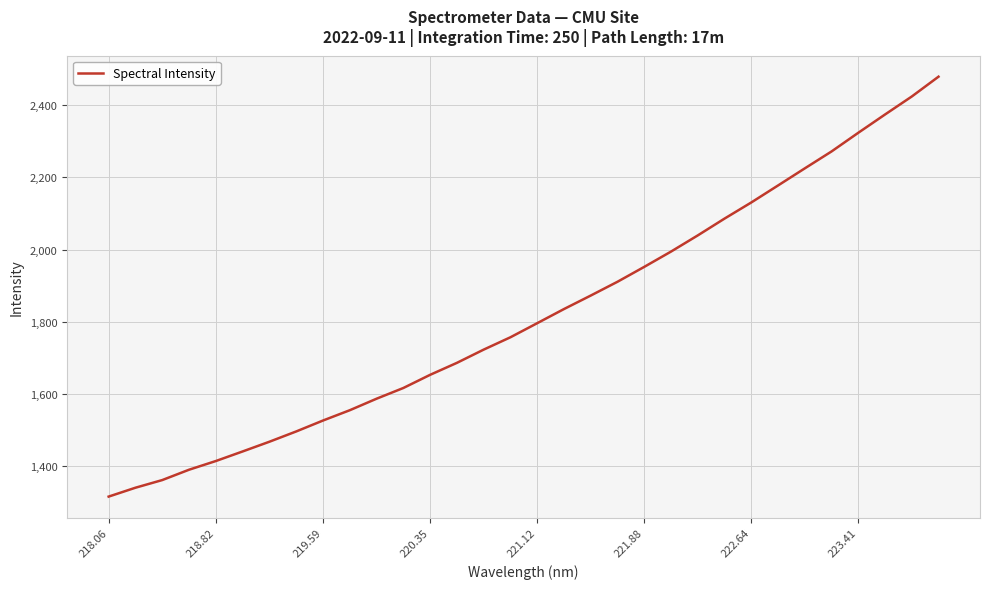

What is the sum of all values?

58229.7